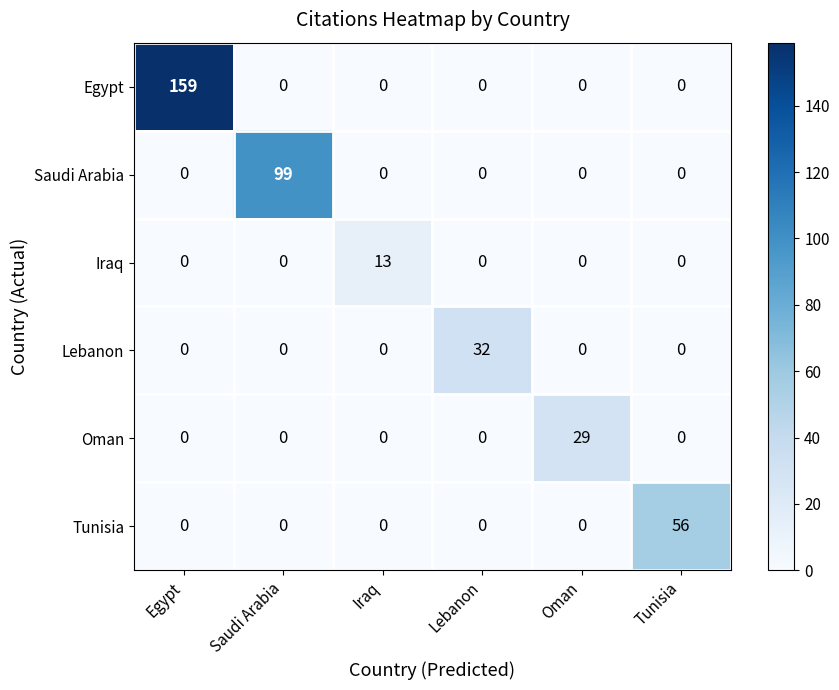

The value of Iraq at Oman is 5. True or false?

False